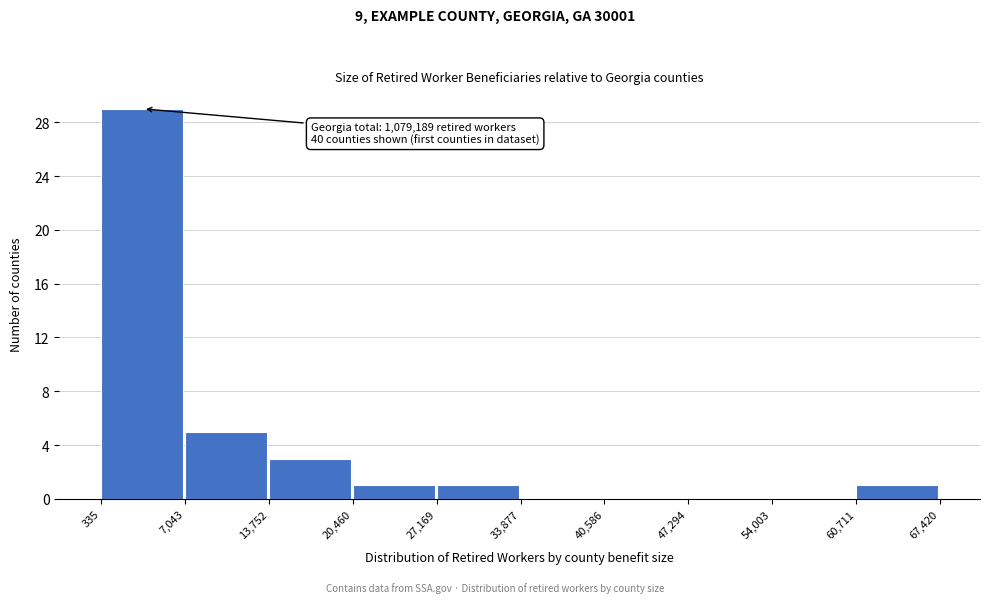

Which range on the x-axis has the tallest bar?

335 to 7,043